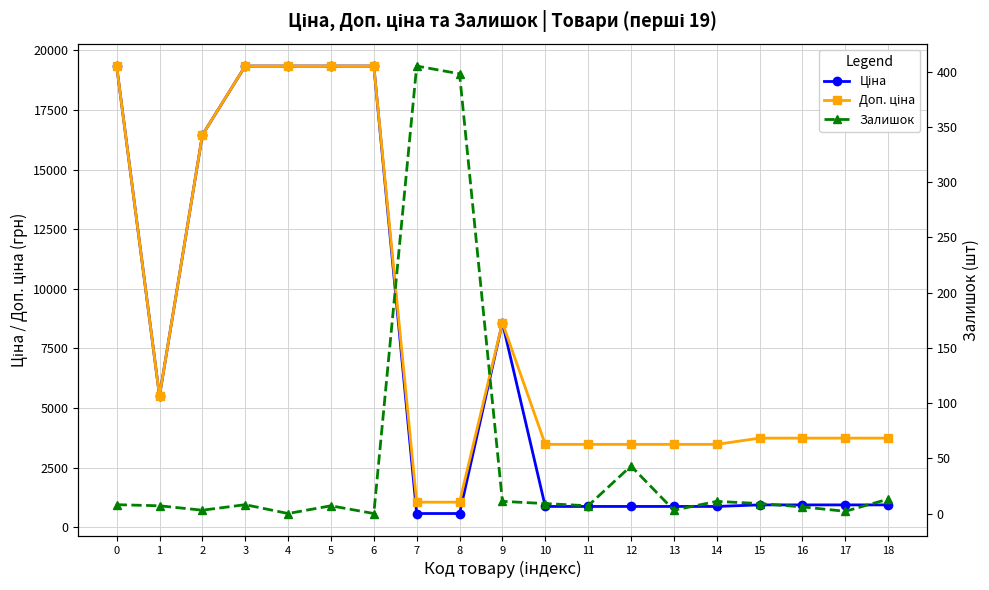

At which label does Ціна reach its minimum?

7